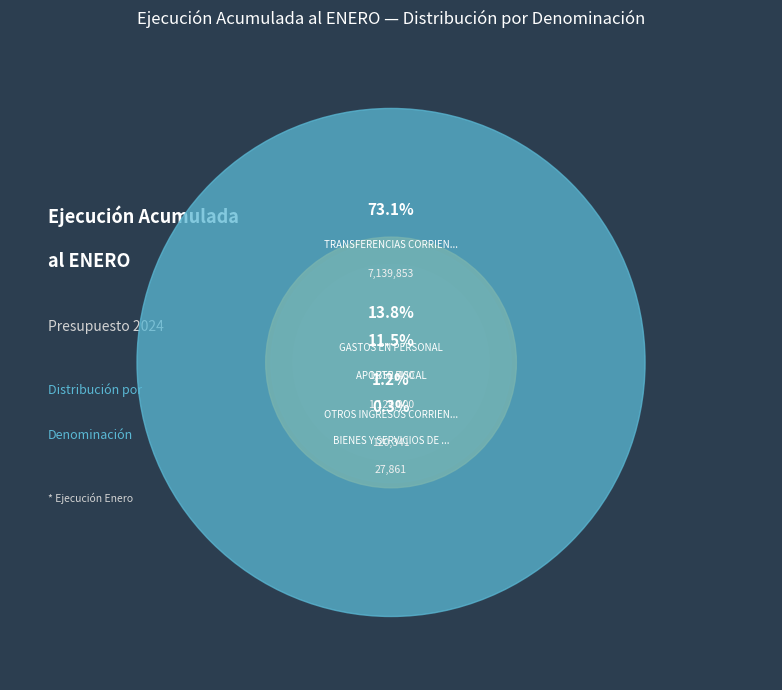

To the nearest percent, what is the difference between the largest and smallest slice percentages?

73%